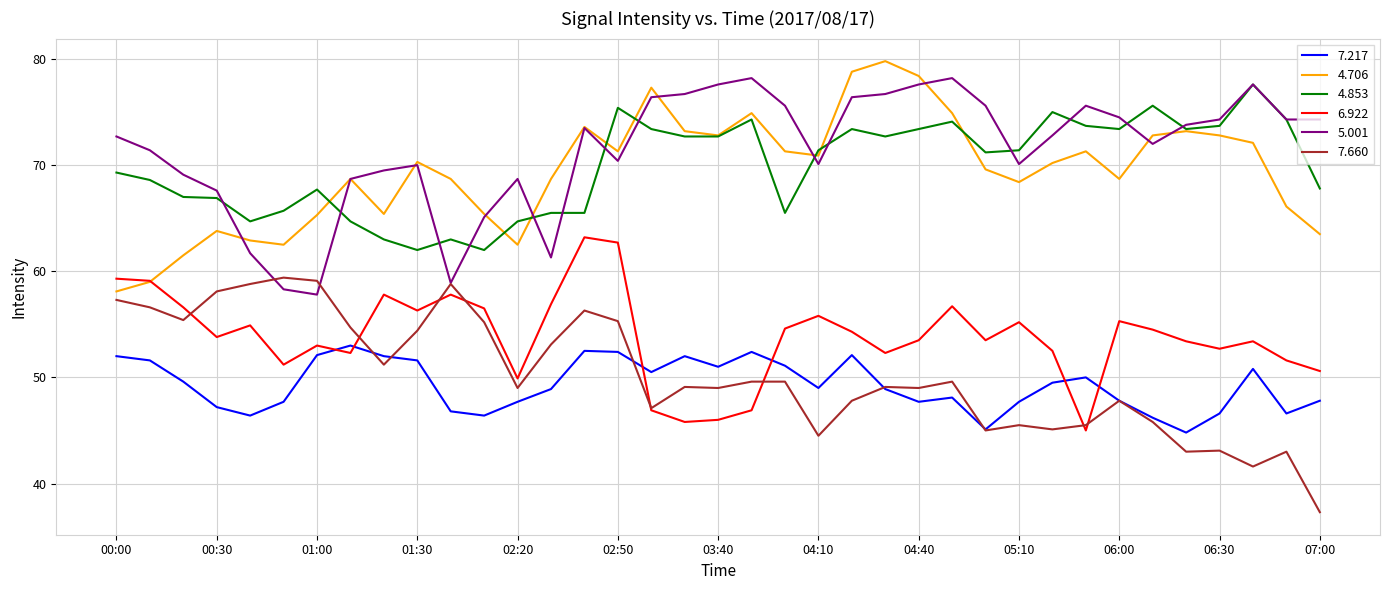

What is the average value of the 4.706 series?

69.4